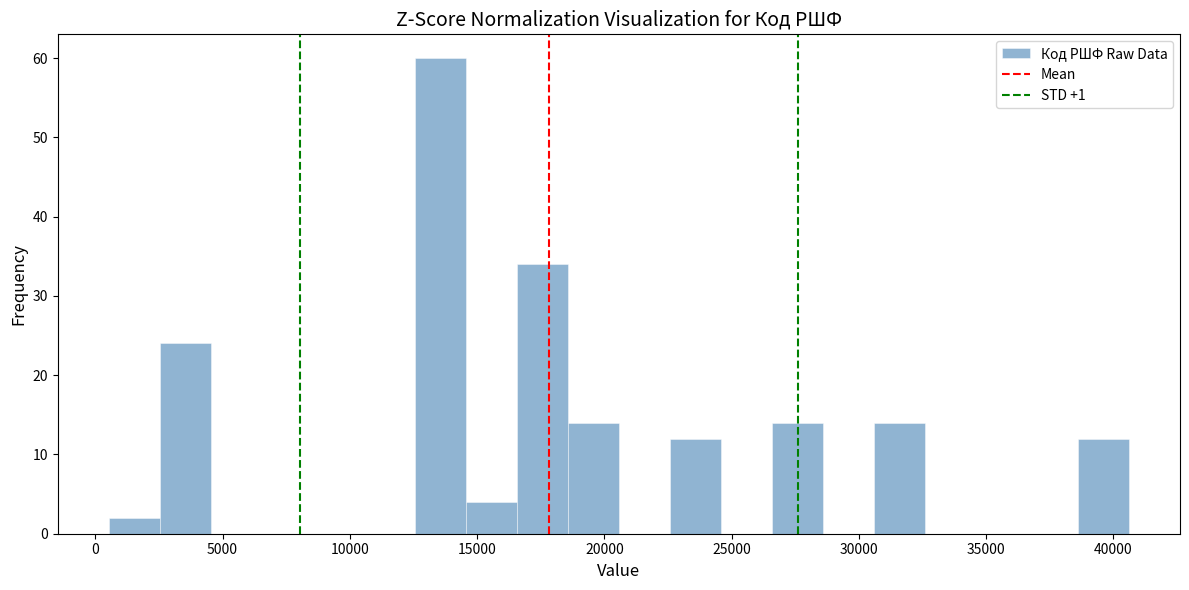

Reading left to right, list every bar in this chart as the range it spans on the x-axis followed by its height. Neither the bar edges nor the heights are printed on the chart, so give them approximately, as read against the axes.

500 to 2500: 2
2500 to 4500: 24
4500 to 6500: 0
6500 to 8500: 0
8500 to 10500: 0
10500 to 12500: 0
12500 to 14500: 60
14500 to 16500: 4
16500 to 18500: 34
18500 to 20500: 14
20500 to 22500: 0
22500 to 24500: 12
24500 to 26500: 0
26500 to 28500: 14
28500 to 30500: 0
30500 to 32500: 14
32500 to 34500: 0
34500 to 36500: 0
36500 to 38500: 0
38500 to 40500: 12